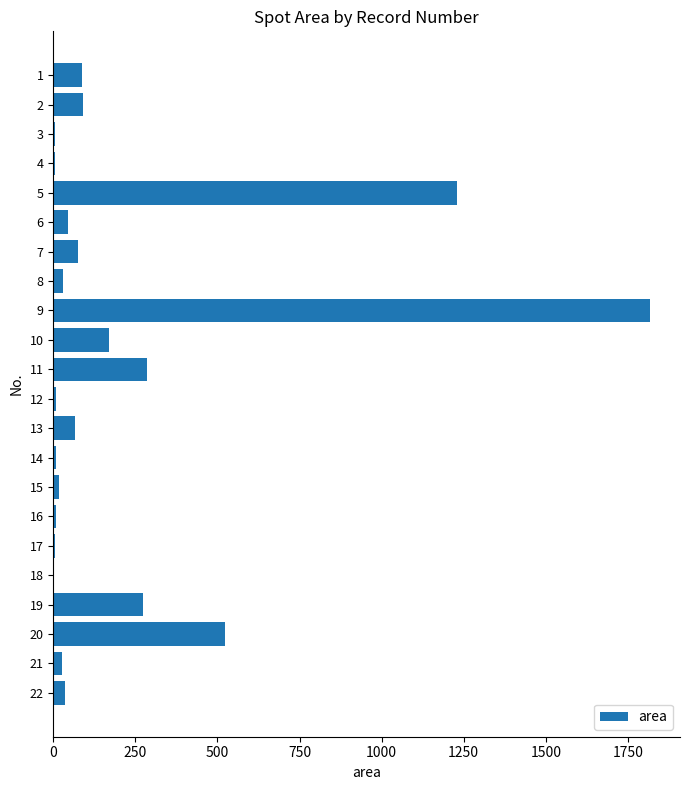

What is the approximate value at 13?

65